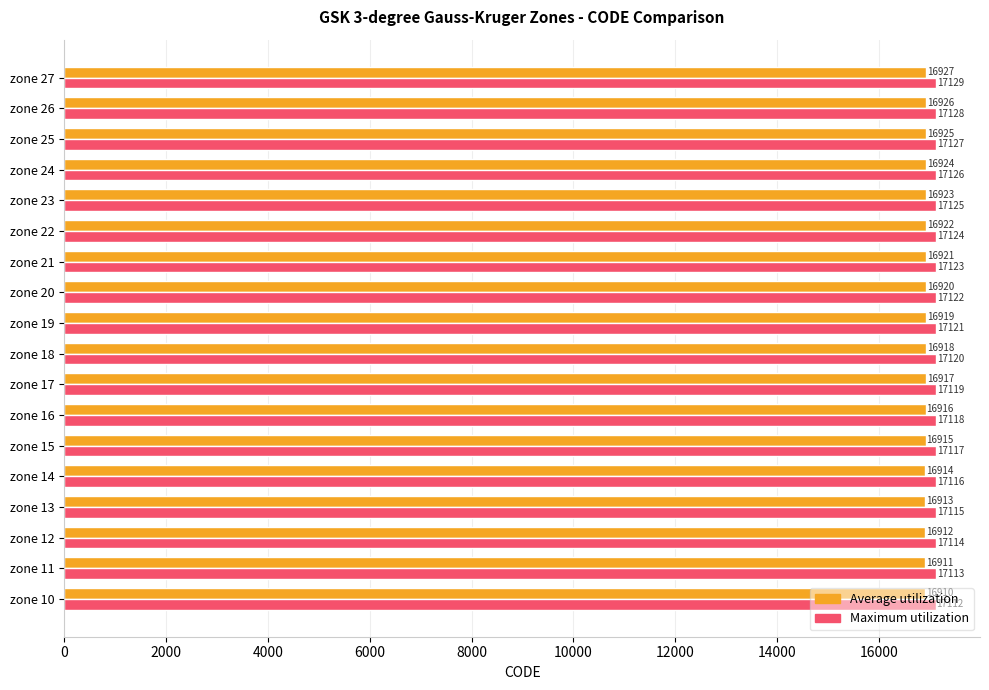

Is it true that Average utilization equals 16913 at zone 13?

True